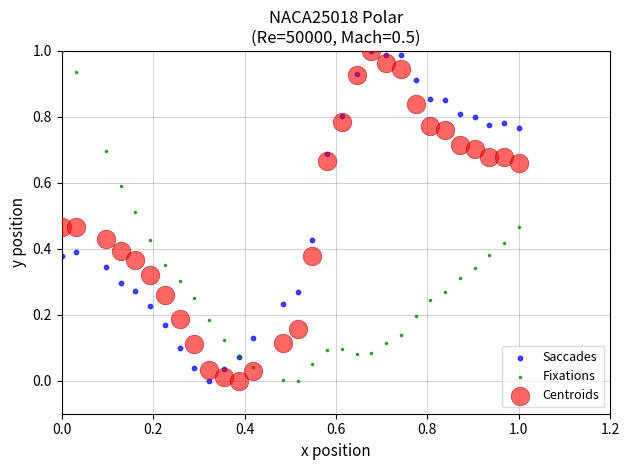

What are all the series names shown in the legend?

Saccades, Fixations, Centroids